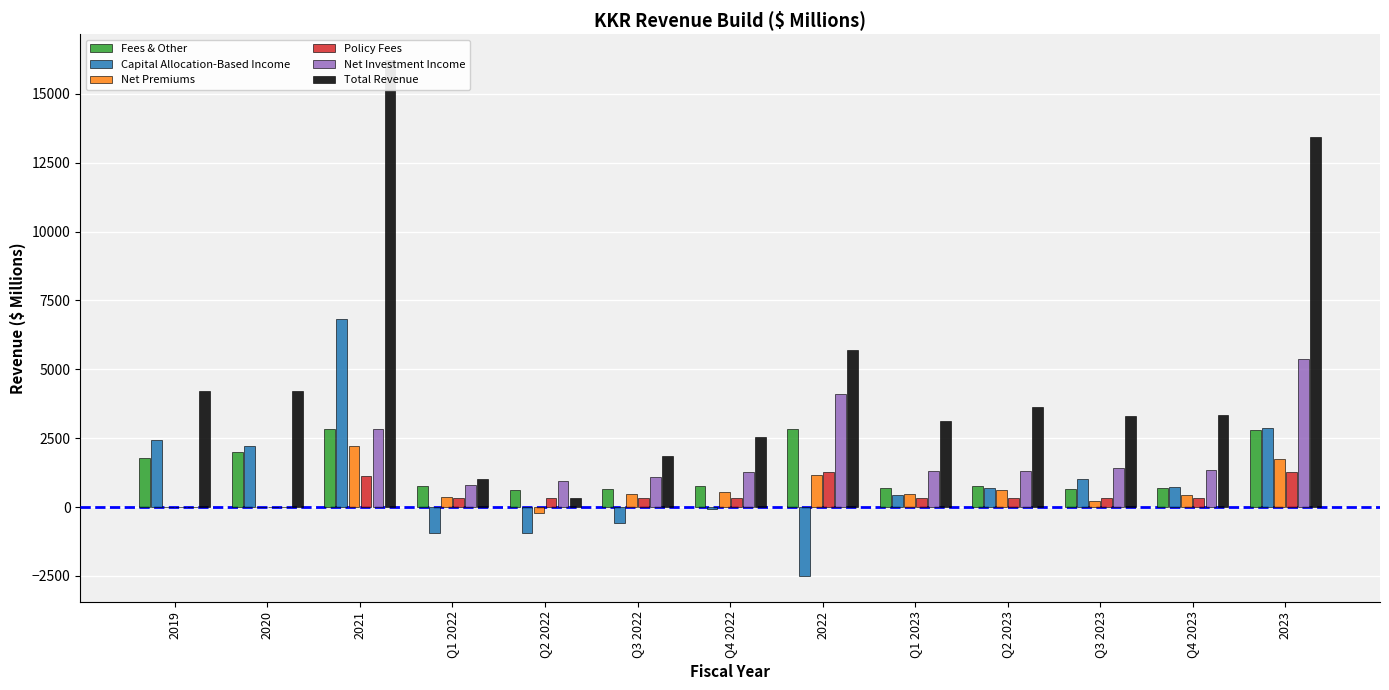

Rank the series at 2019 from lowest to highest value.

Net Premiums, Policy Fees, Net Investment Income, Fees & Other, Capital Allocation-Based Income, Total Revenue